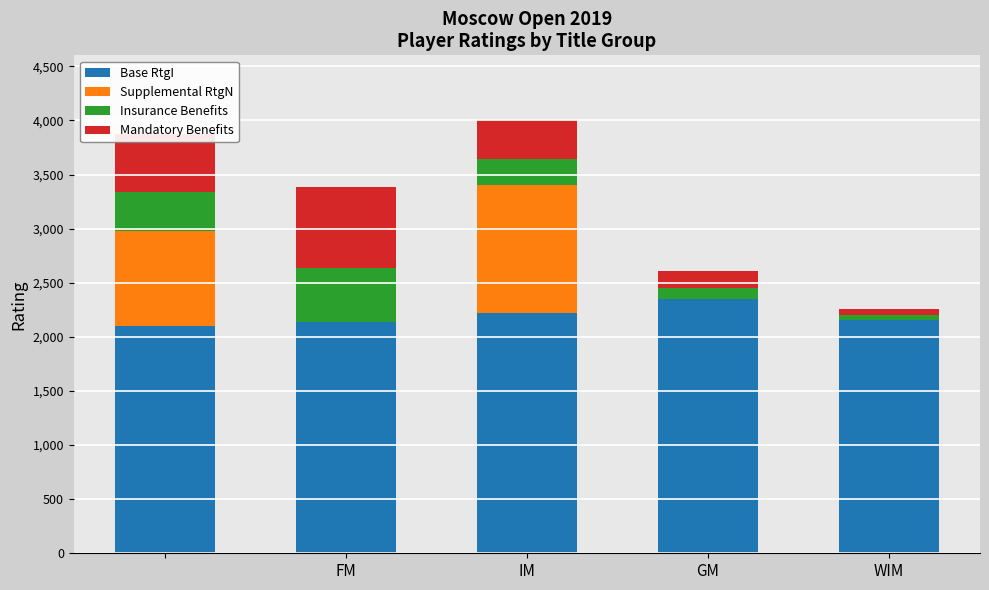

How many data points does each series have?

5